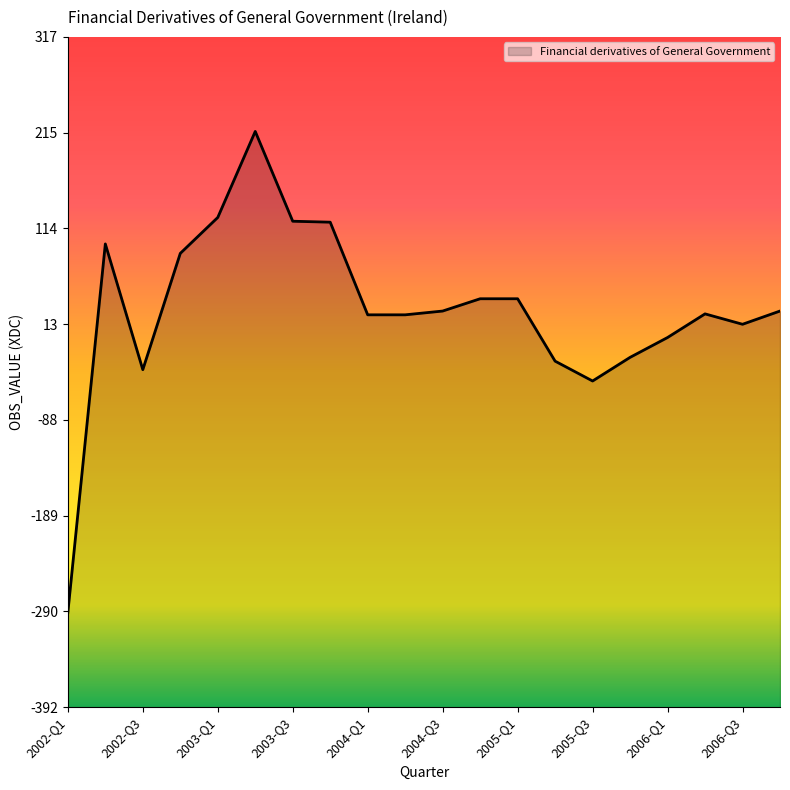

What is the label of the 16th point from the left?

2005-Q4